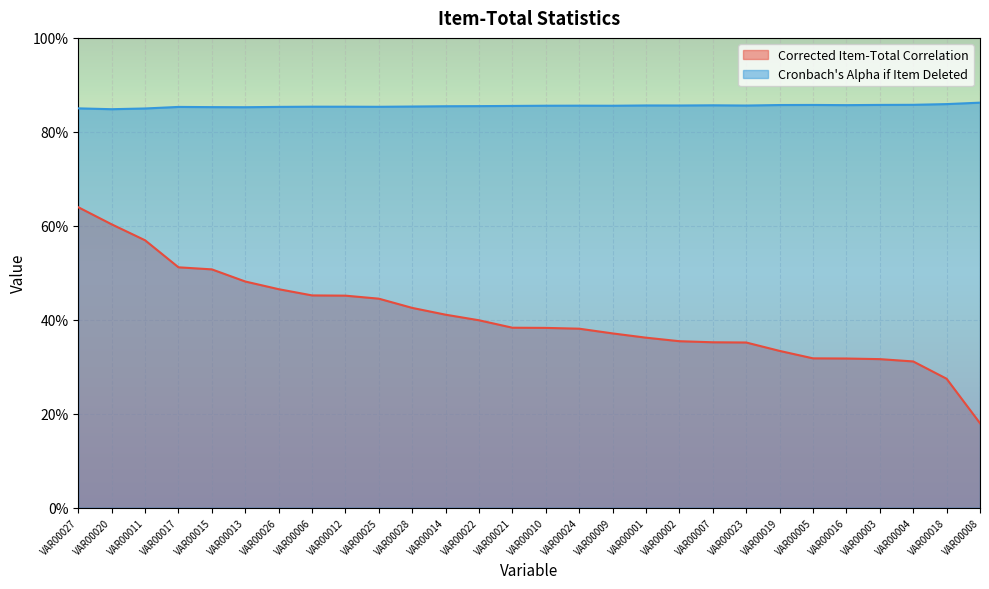

Where is Cronbach's Alpha if Item Deleted nearest to the value 0?

VAR00020